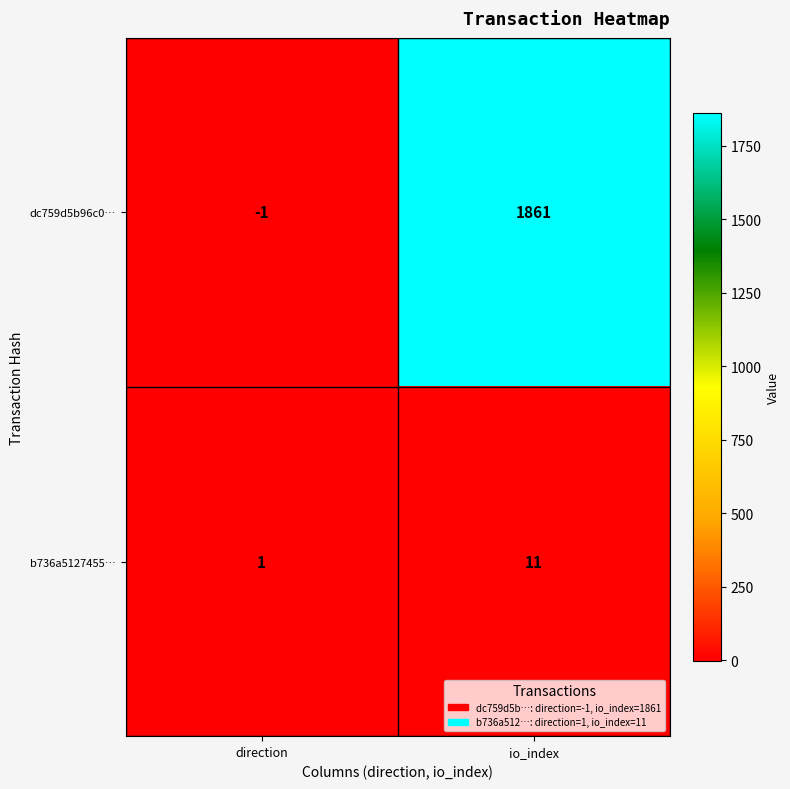

Reading left to right, transcribe all the data shown in this chart.

dc759d5b96c0…: direction=-1	io_index=1861
b736a5127455…: direction=1	io_index=11